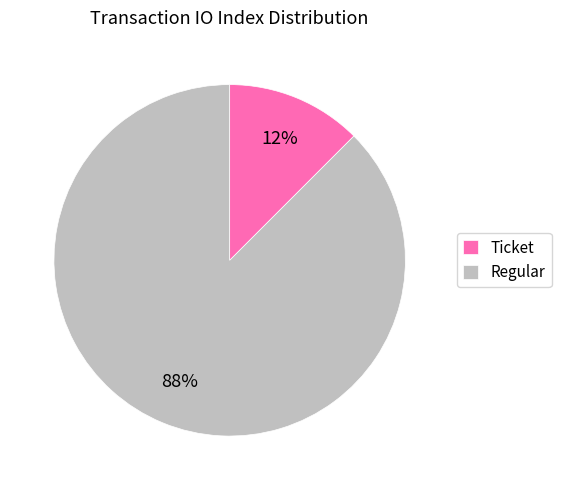

Is there a majority slice in this chart?

Yes